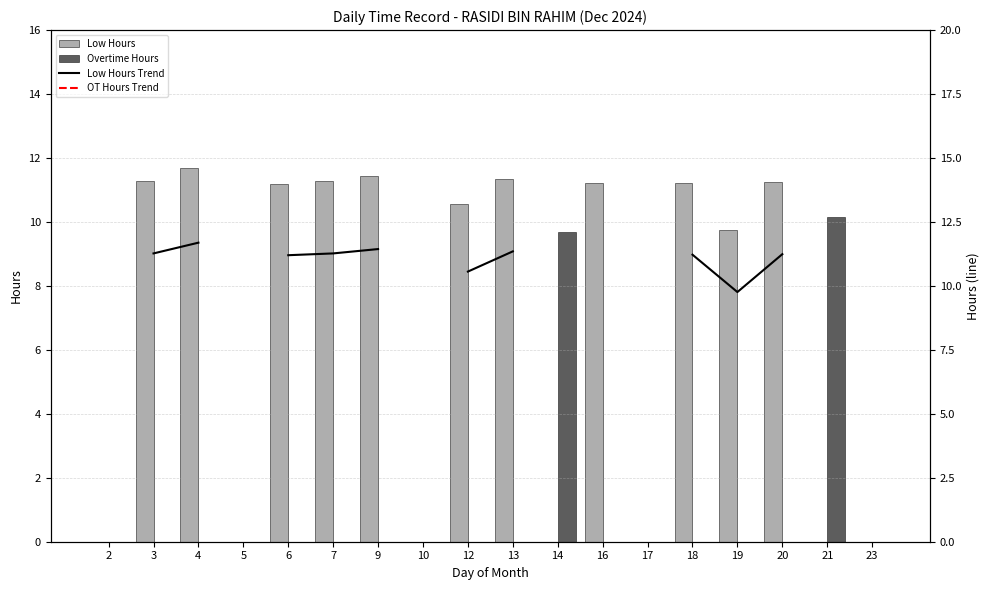

Count the number of data series in this chart.

4